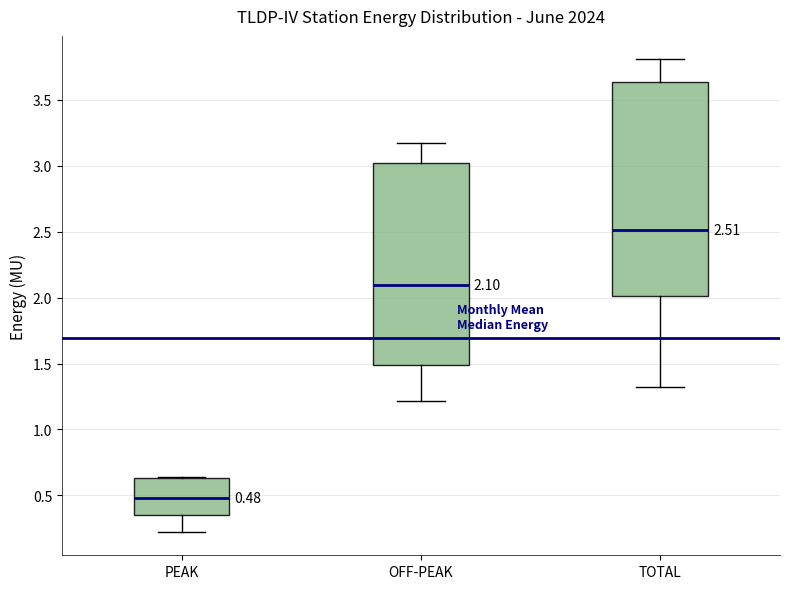

Which box's median line is the highest?

TOTAL